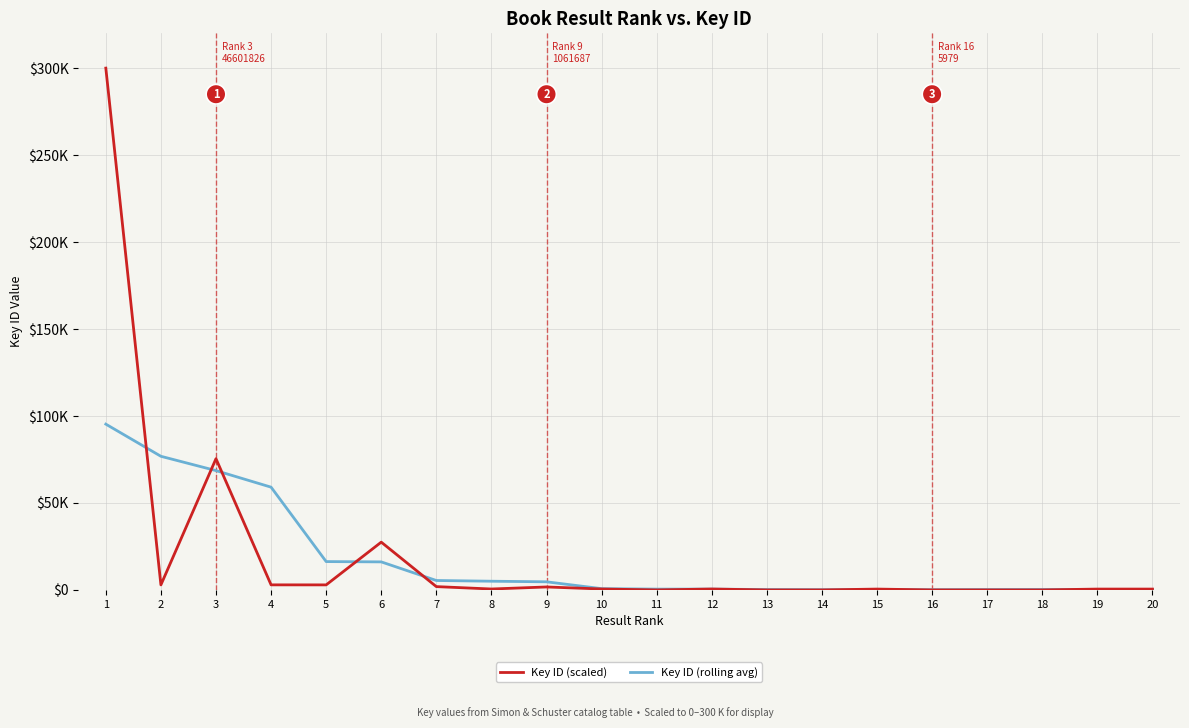

Is this an area chart (filled region under the line)?

No